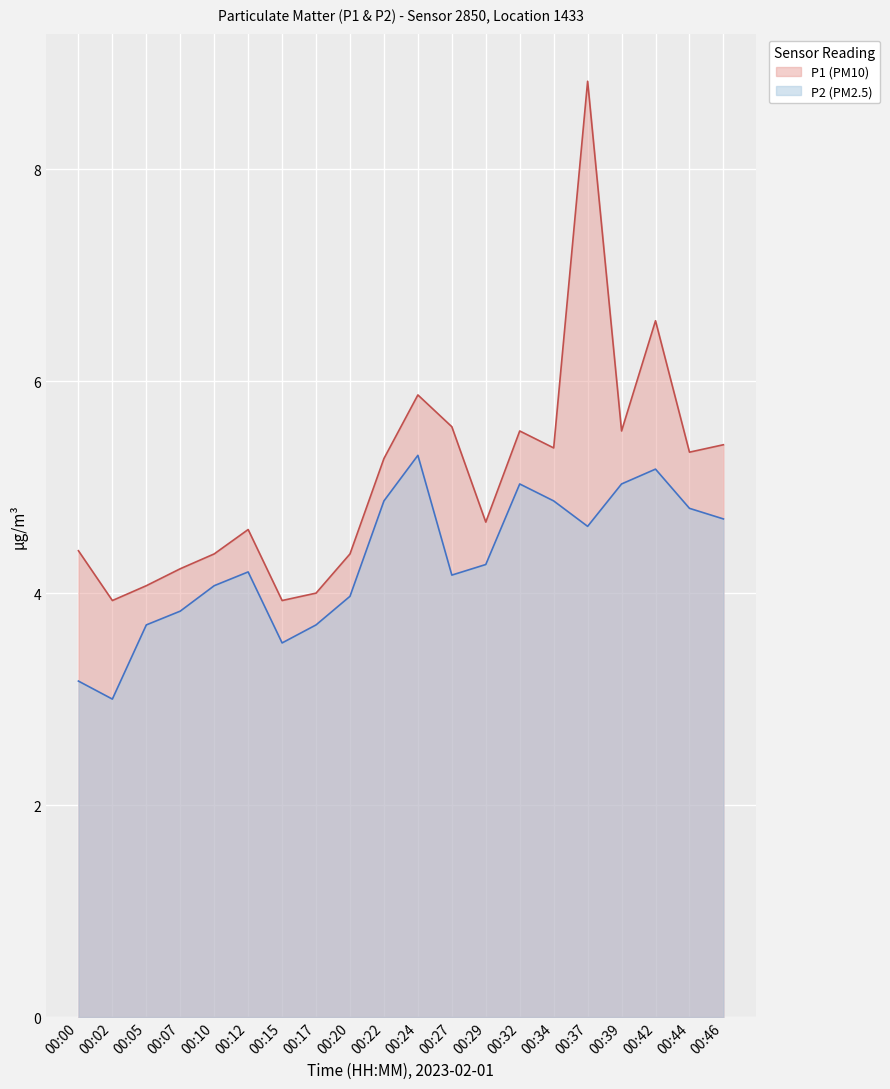

Reading left to right, what are all the values shown in this chart?

P1: 00:00=4.4	00:02=3.9	00:05=4.1	00:07=4.2	00:10=4.4	00:12=4.6	00:15=3.9	00:17=4.0	00:20=4.4	00:22=5.3	00:24=5.9	00:27=5.6	00:29=4.7	00:32=5.5	00:34=5.4	00:37=8.8	00:39=5.5	00:42=6.6	00:44=5.3	00:46=5.4
P2: 00:00=3.2	00:02=3.0	00:05=3.7	00:07=3.8	00:10=4.1	00:12=4.2	00:15=3.5	00:17=3.7	00:20=4.0	00:22=4.9	00:24=5.3	00:27=4.2	00:29=4.3	00:32=5.0	00:34=4.9	00:37=4.6	00:39=5.0	00:42=5.2	00:44=4.8	00:46=4.7